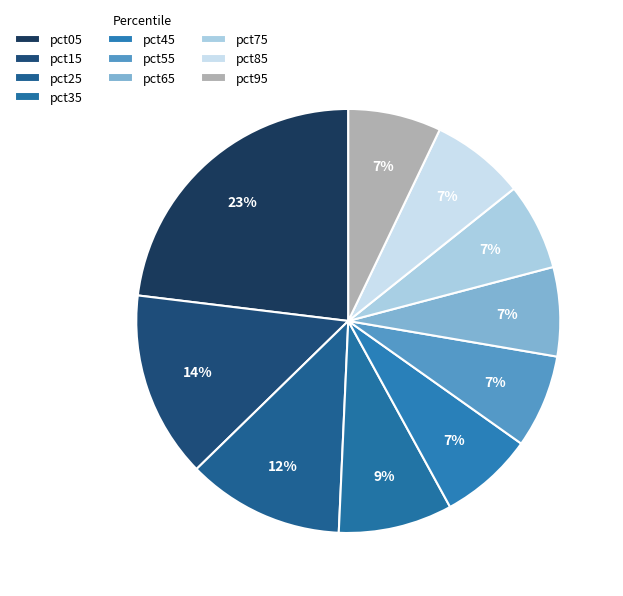

Count the number of slices in the pie.

10